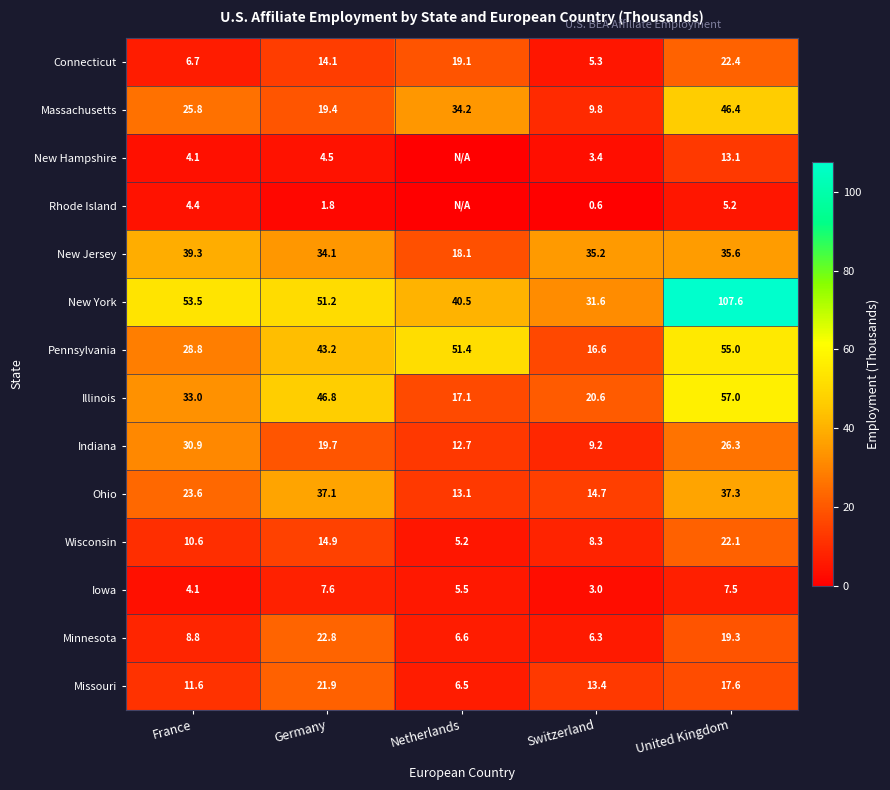

List the labels in order of Indiana value, smallest first.

Switzerland, Netherlands, Germany, United Kingdom, France